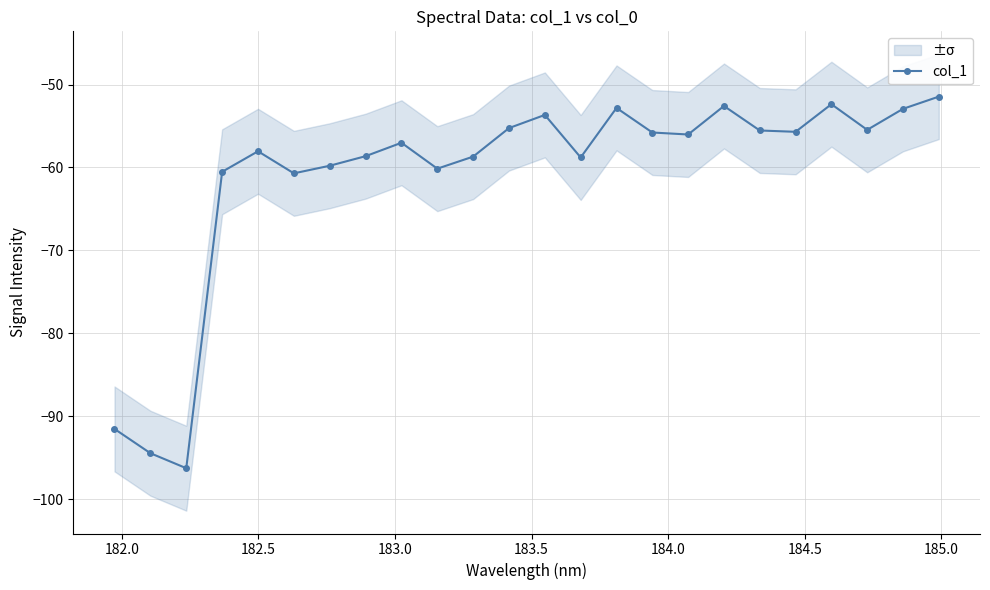

What is the value of the col_1 point at the 23rd from the left?

-52.9